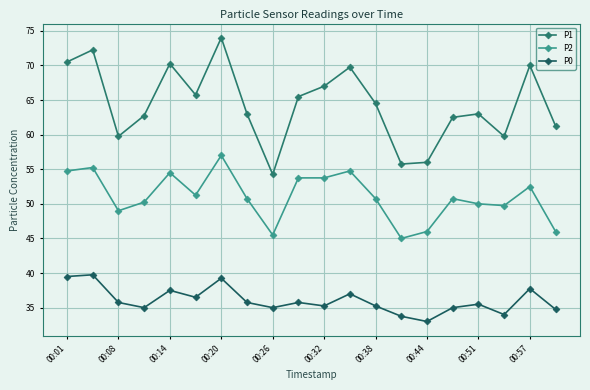

How many data points does each series have?

20